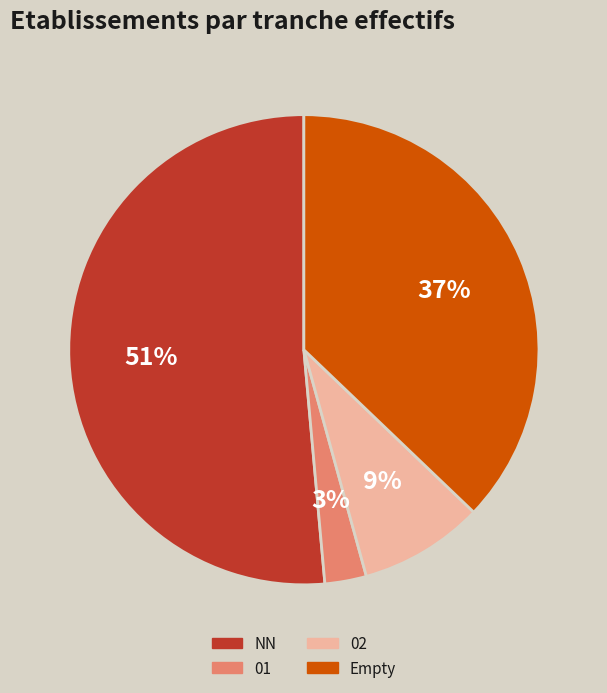

Count the number of slices in the pie.

4